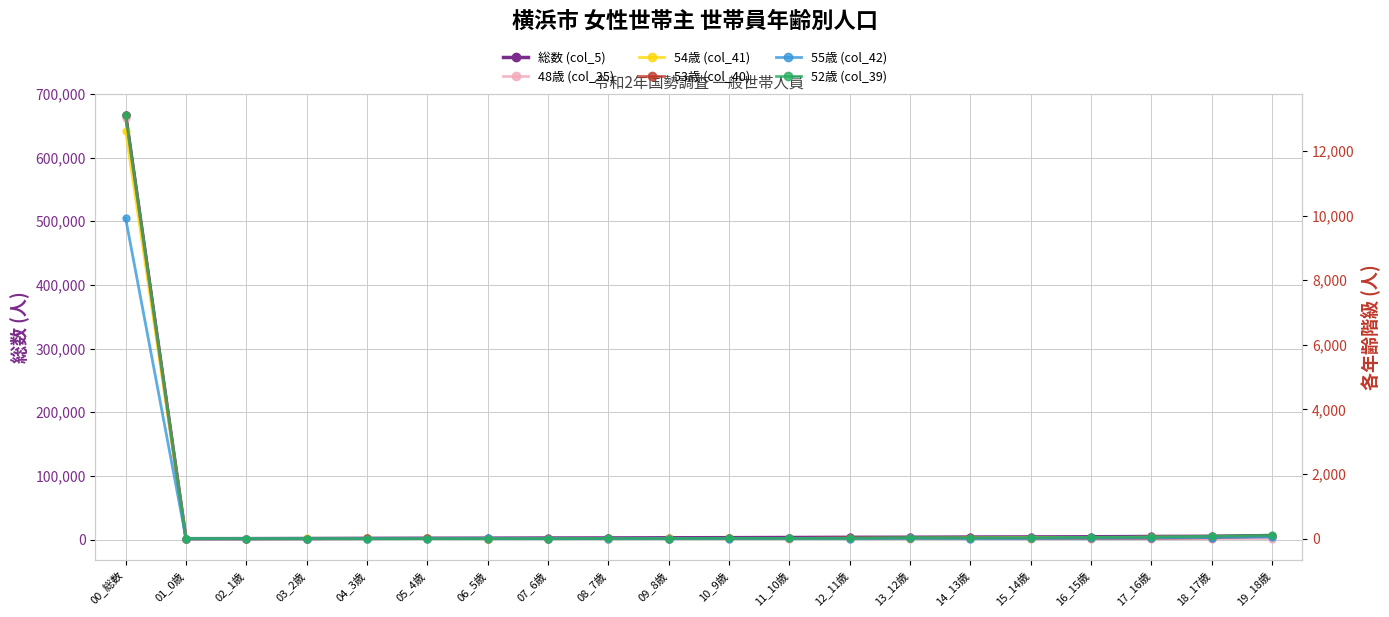

Which category has the lowest value in the 54歳 (col_41) series?

02_1歳